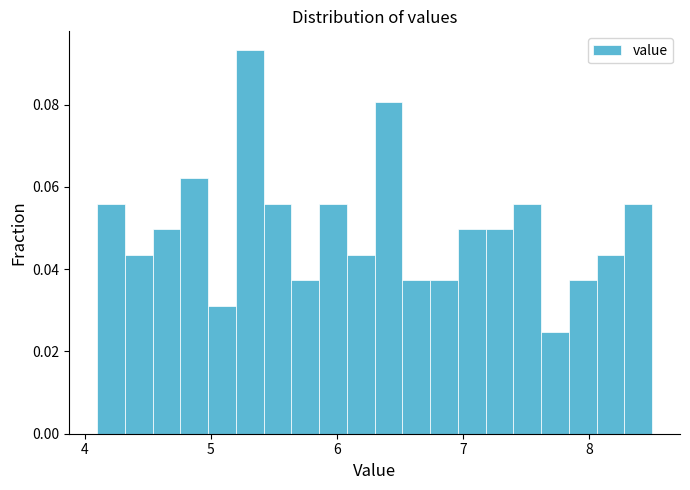

Read against the x-axis, roughly where is the centre of the tallest bar?

5.3